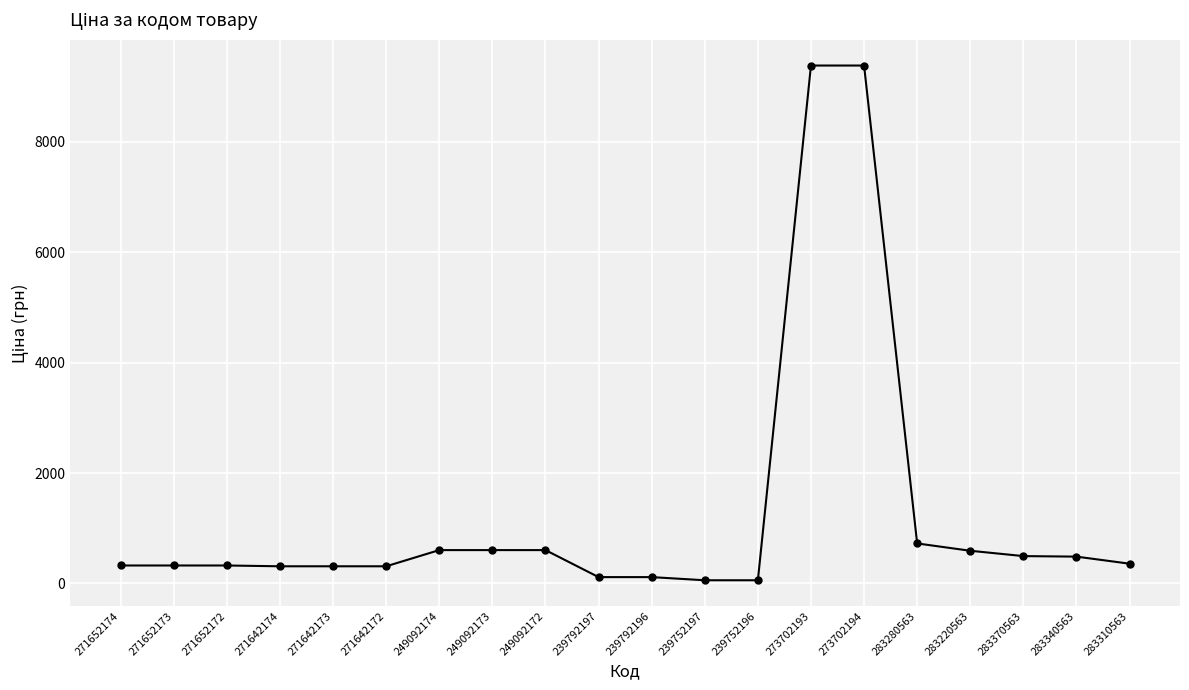

What is the label of the 9th point from the left?

249092172